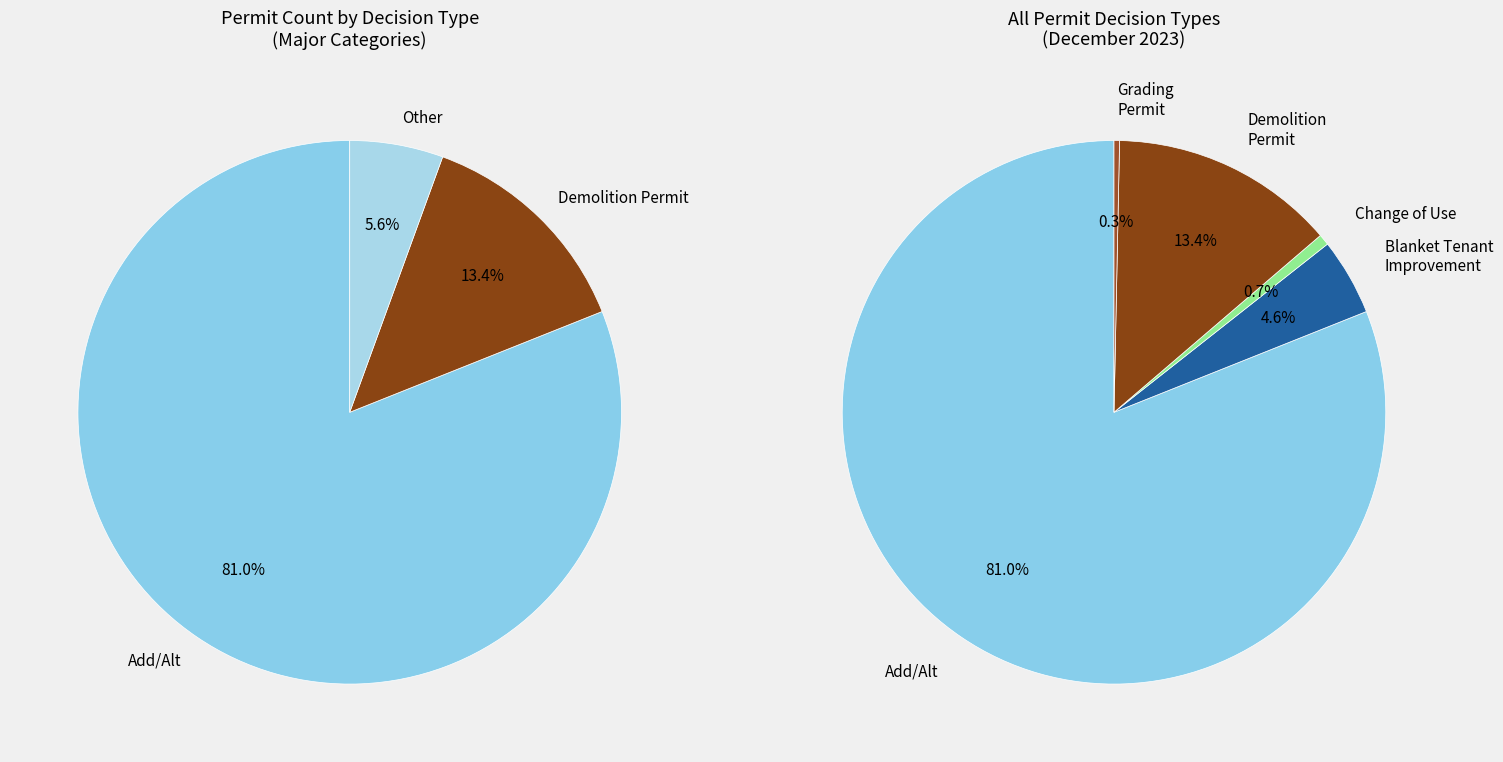

To the nearest percent, what is the difference between the Grading Permit and Add/Alt slice percentages?

81%